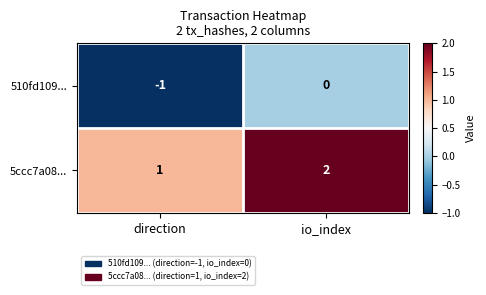

At how many categories does at least one series exceed 0?

2